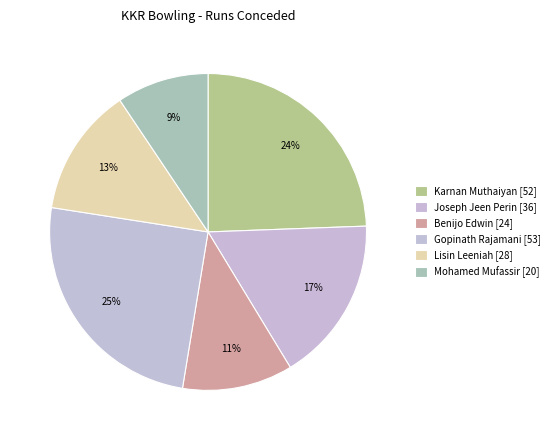

Is the sum of Gopinath Rajamani and Joseph Jeen Perin greater than half?

No